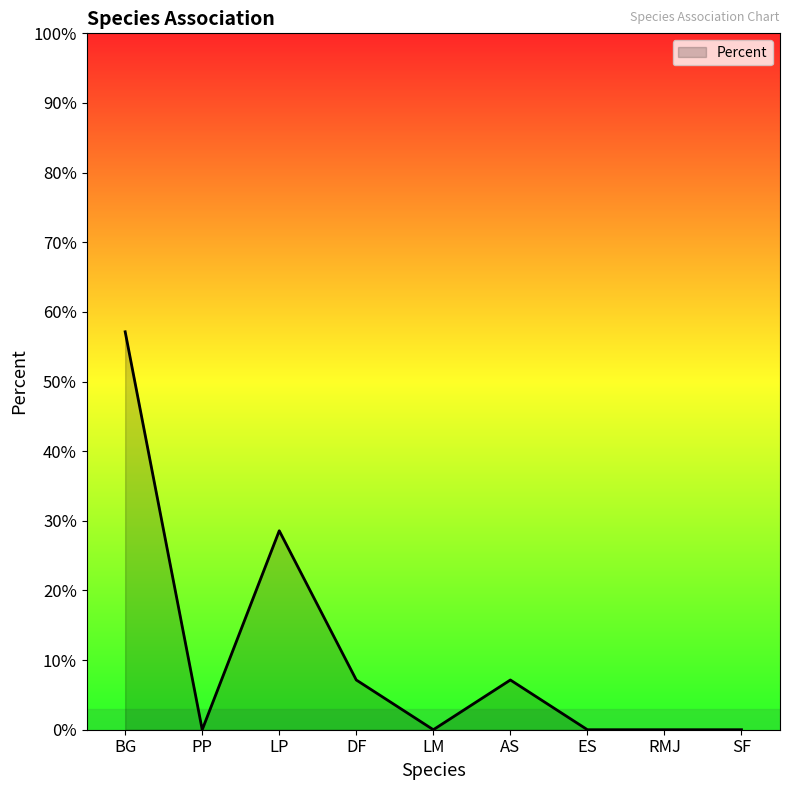

At which category does the data reach its first local peak?

LP